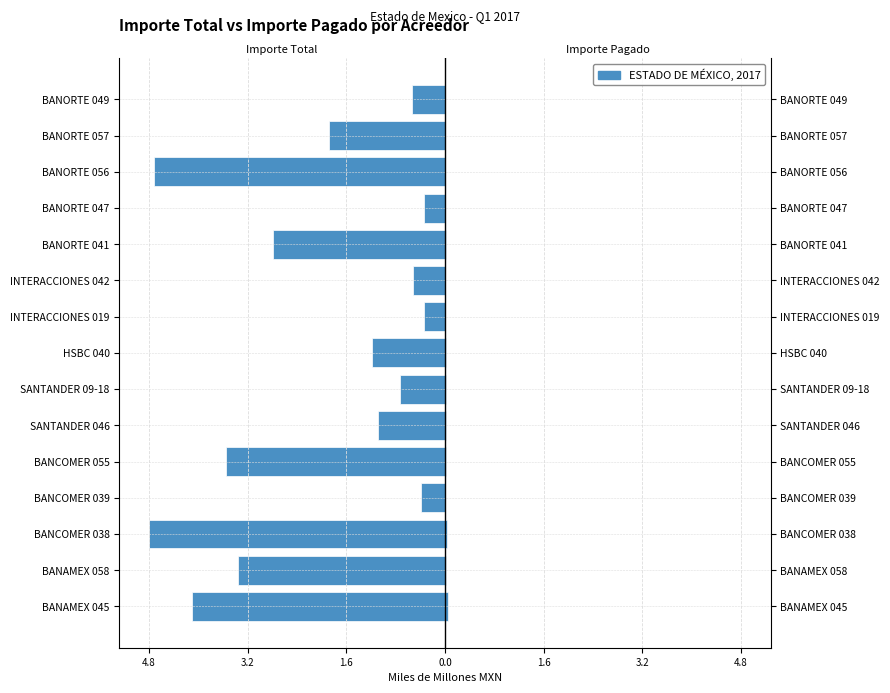

What is the spread (max minus min) of values at BANORTE 056?

4.7